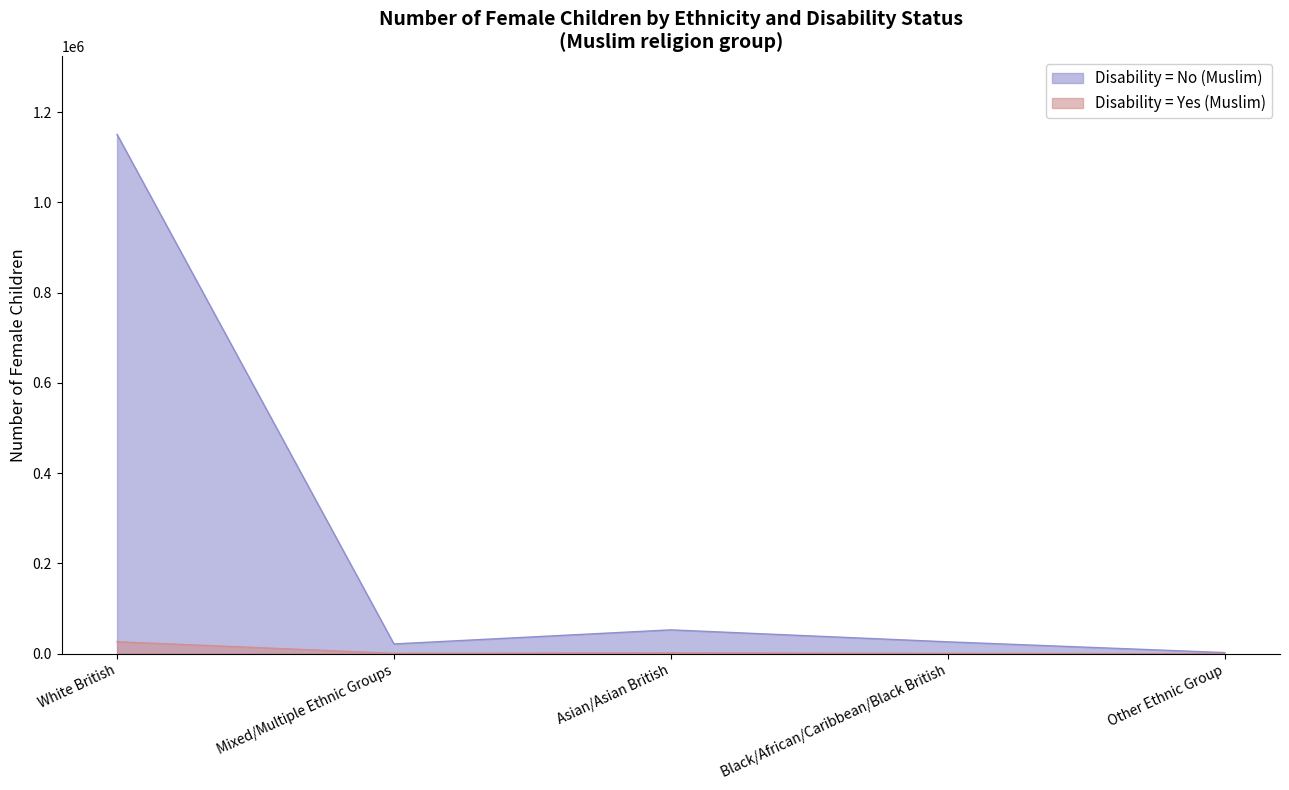

What are all the series names shown in the legend?

Disability = No (Muslim), Disability = Yes (Muslim)